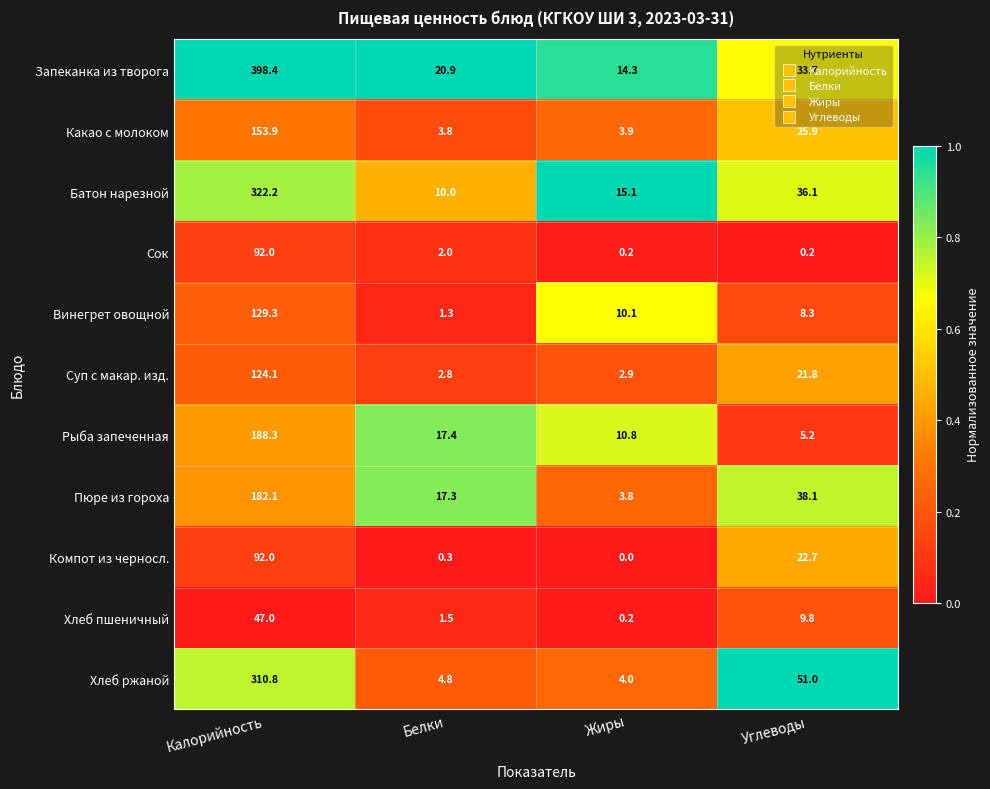

True or false: Какао с молоком has a value of 40.0 at Углеводы.

False